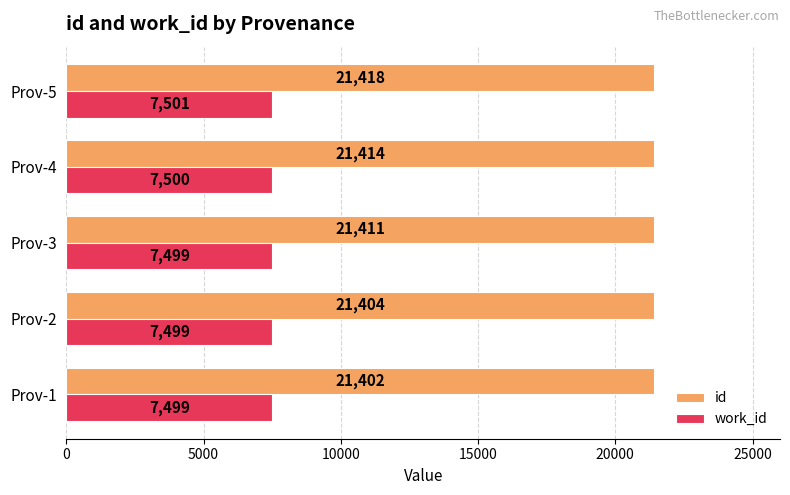

What is the sum of all id values?

107049